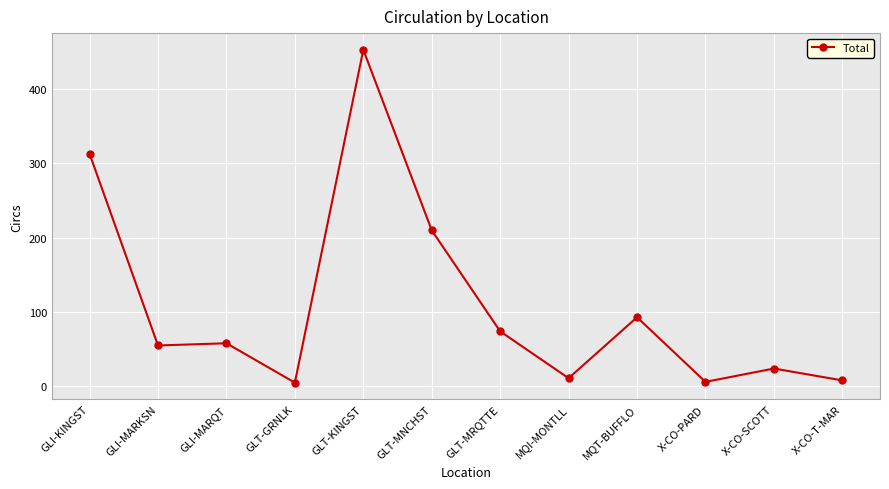

Is this an area chart (filled region under the line)?

No